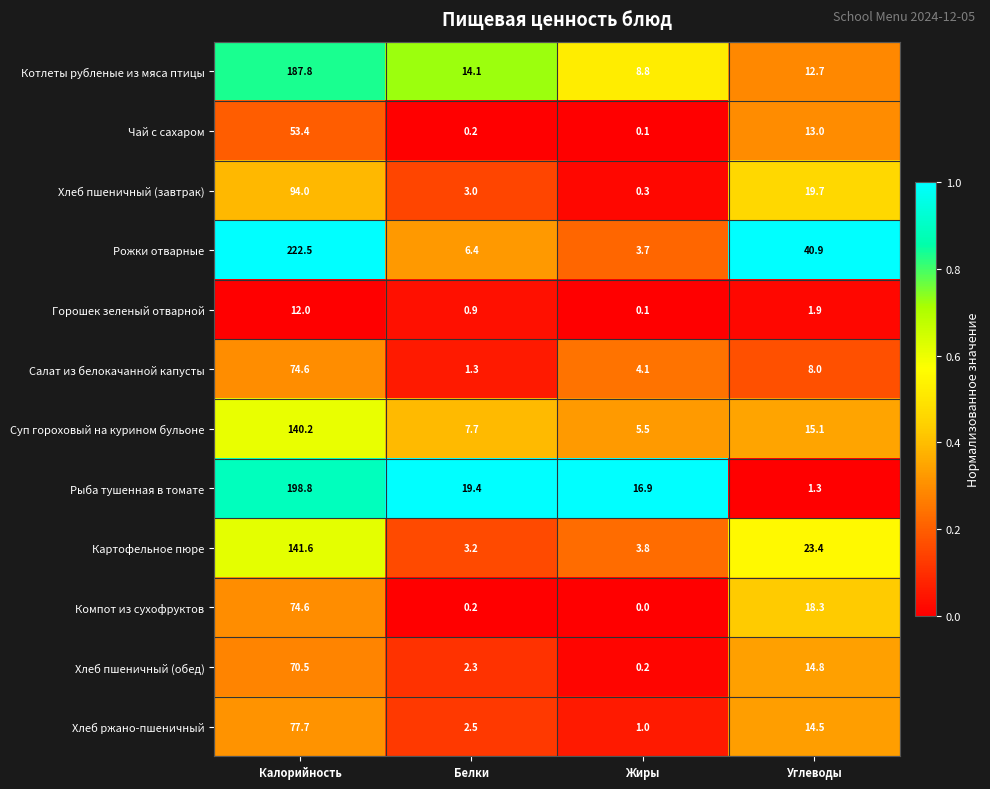

At which category is the sum across all series the highest?

Калорийность